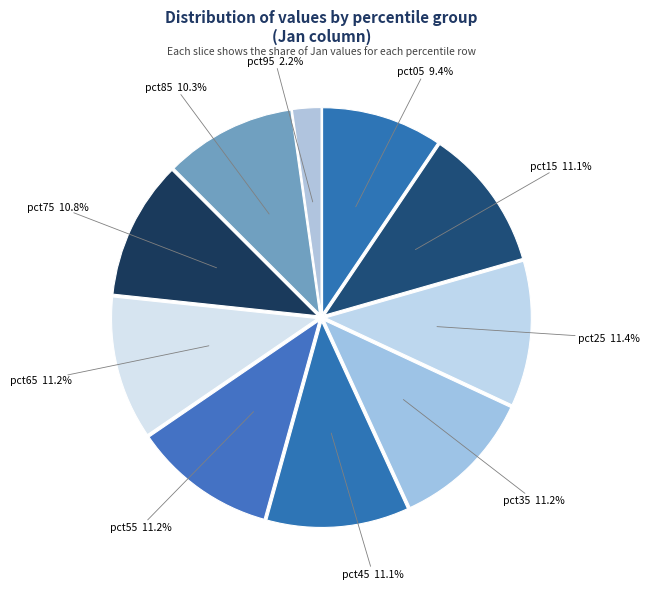

What portion of the pie excludes pct15?

88.9%